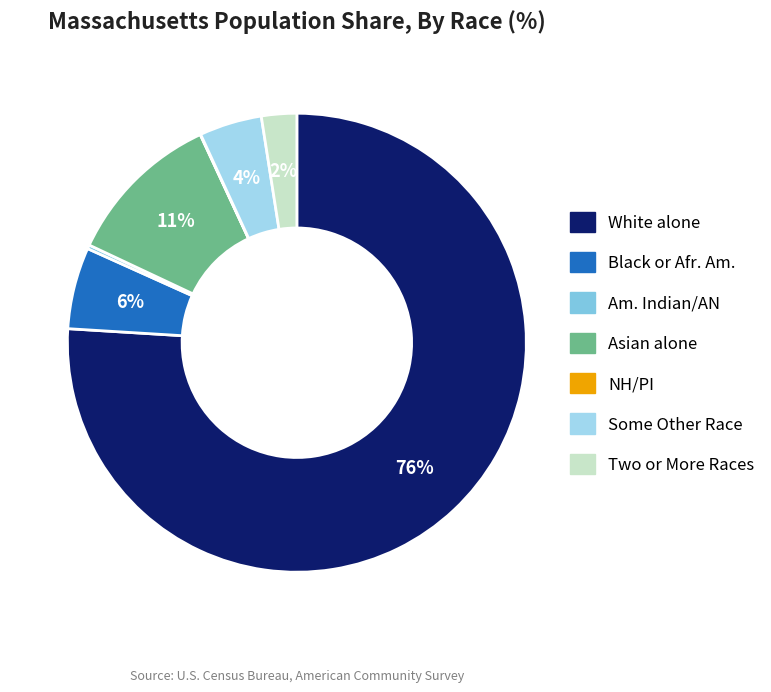

Which slice represents more than half of the pie?

White alone